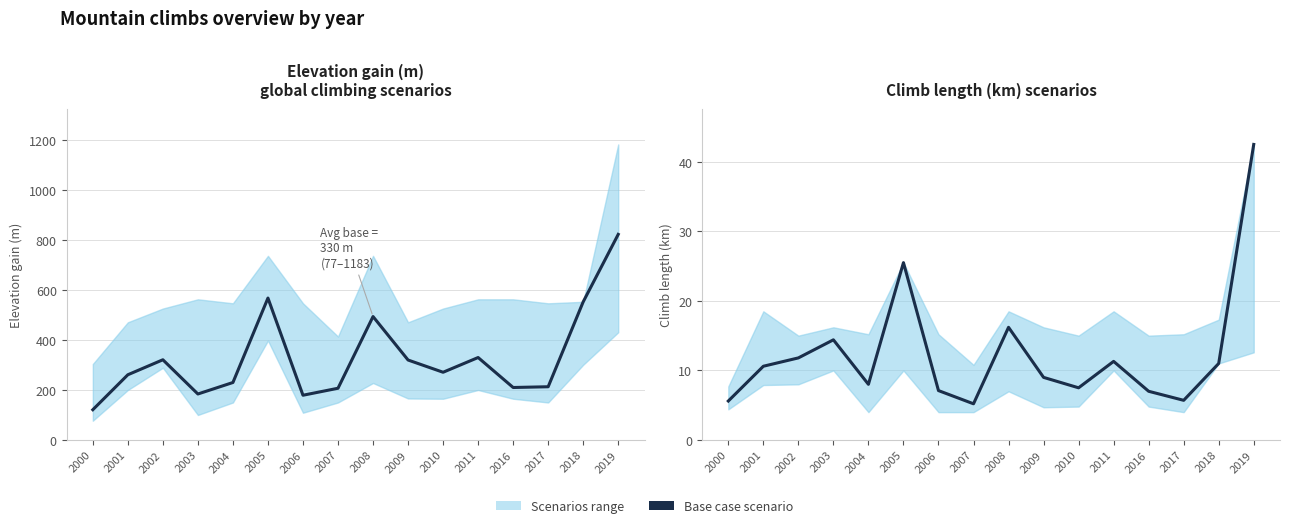

List the labels in order of value, largest first.

2019, 2005, 2008, 2003, 2002, 2011, 2018, 2001, 2009, 2004, 2010, 2006, 2016, 2017, 2000, 2007